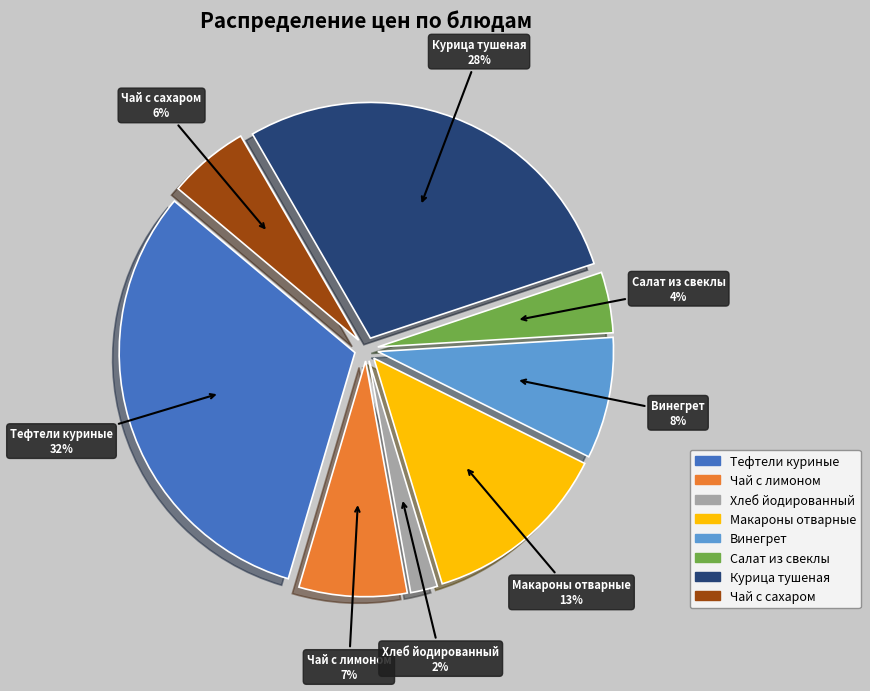

Count the number of slices in the pie.

8